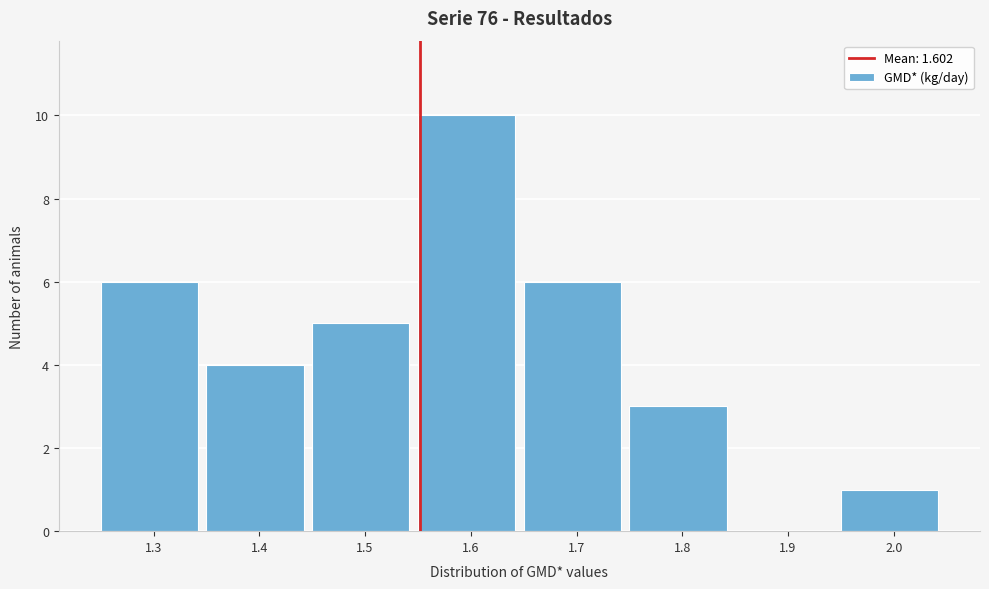

Reading right to left, extract all data points from this chart.

2.0=1	1.9=0	1.8=3	1.7=6	1.6=10	1.5=5	1.4=4	1.3=6